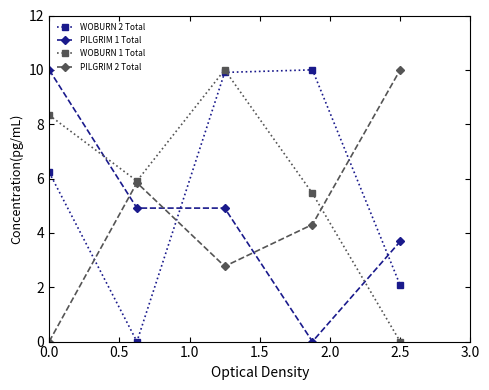

What is the highest value of the WOBURN 2 Total series?

10.0